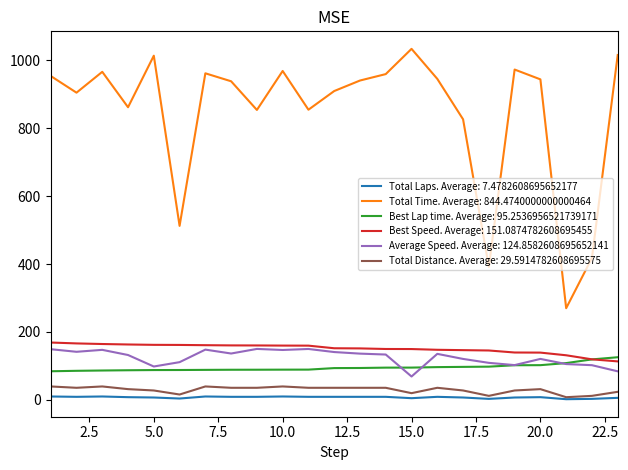

Which series has the widest spread of values?

Total Time. Average: 844.4740000000000464